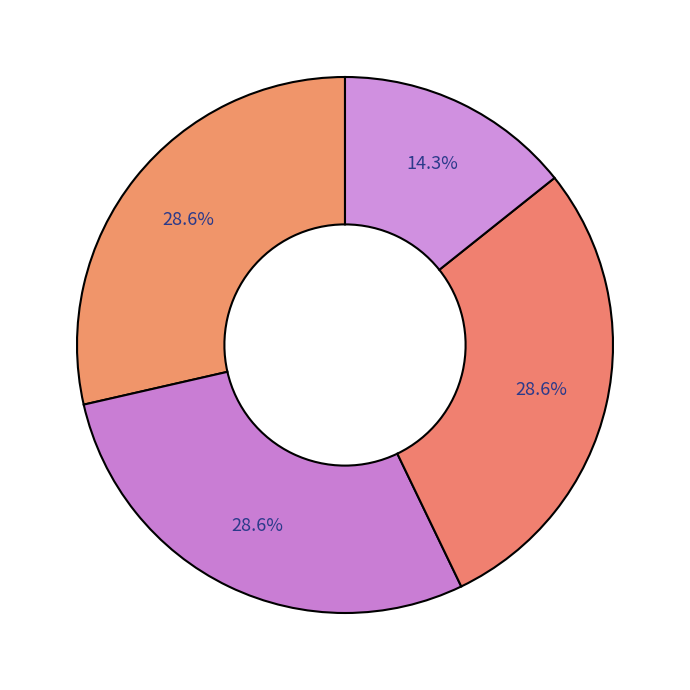

Rank the categories by value from highest to lowest.

Level 1, Level 2, Level 3, Level 4